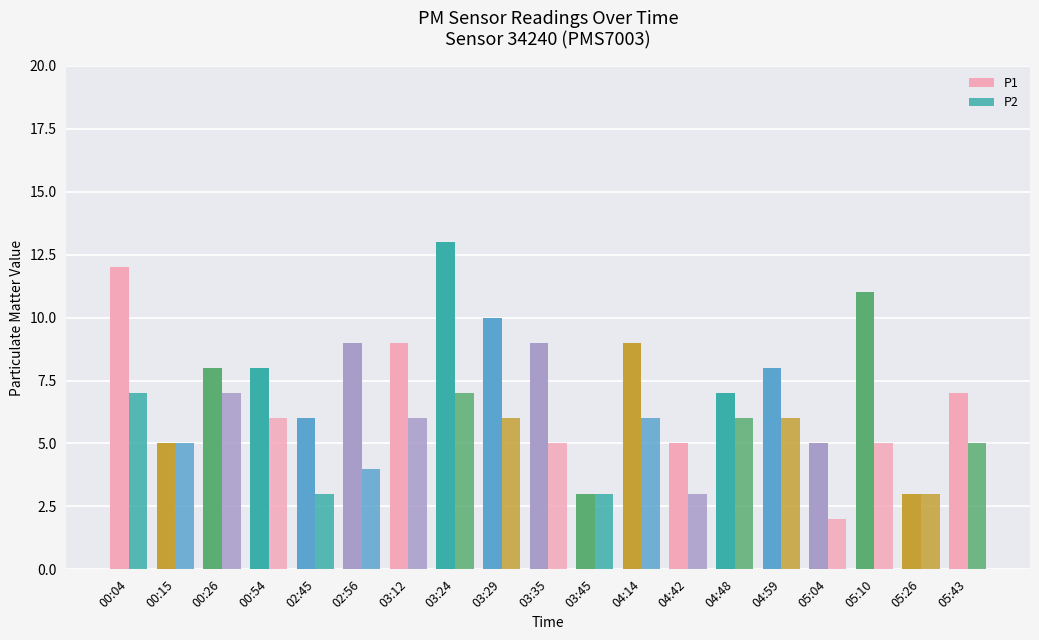

What is the total value across all series at 03:24?

20